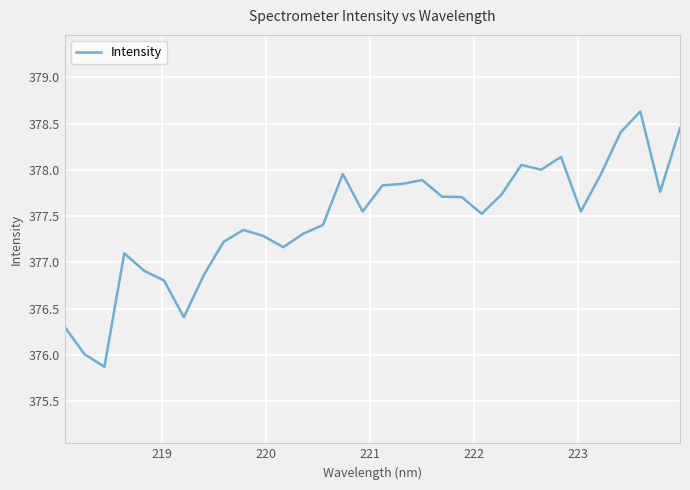

What is the greatest value displayed?

378.6